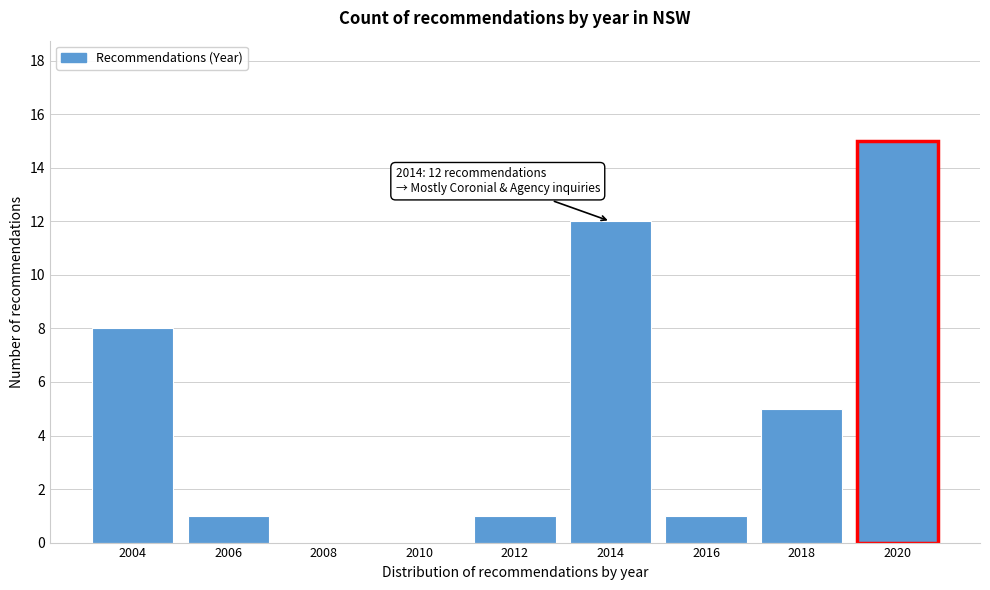

Reading right to left, transcribe all the data shown in this chart.

2020=15	2018=5	2016=1	2014=12	2012=1	2010=0	2008=0	2006=1	2004=8